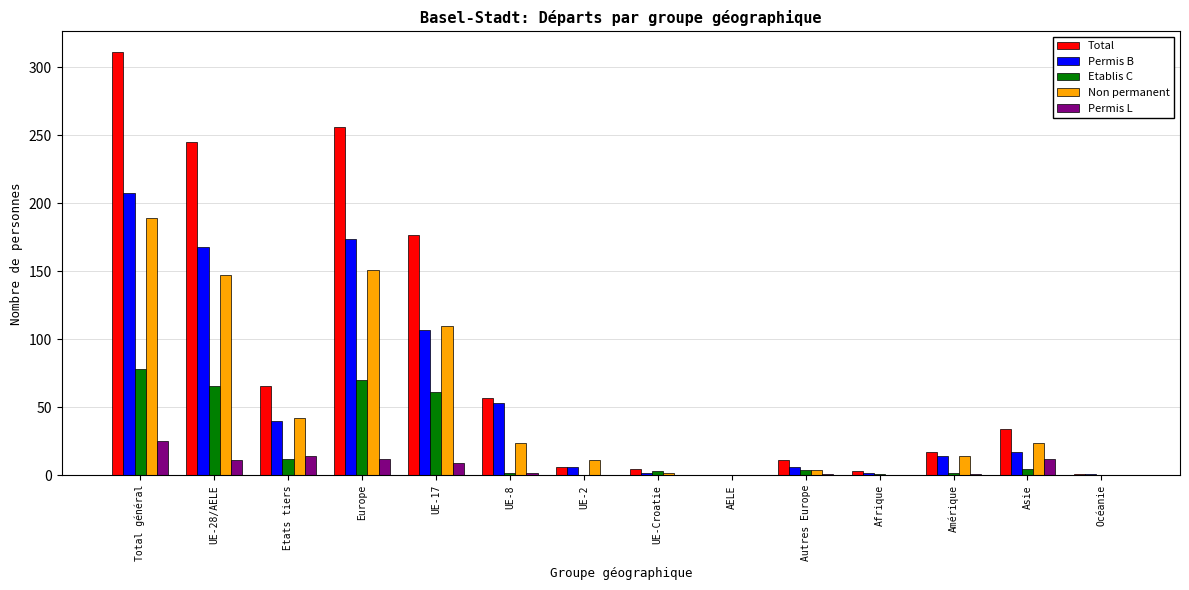

Read the Permis B value at Etats tiers, to the nearest 10.

40